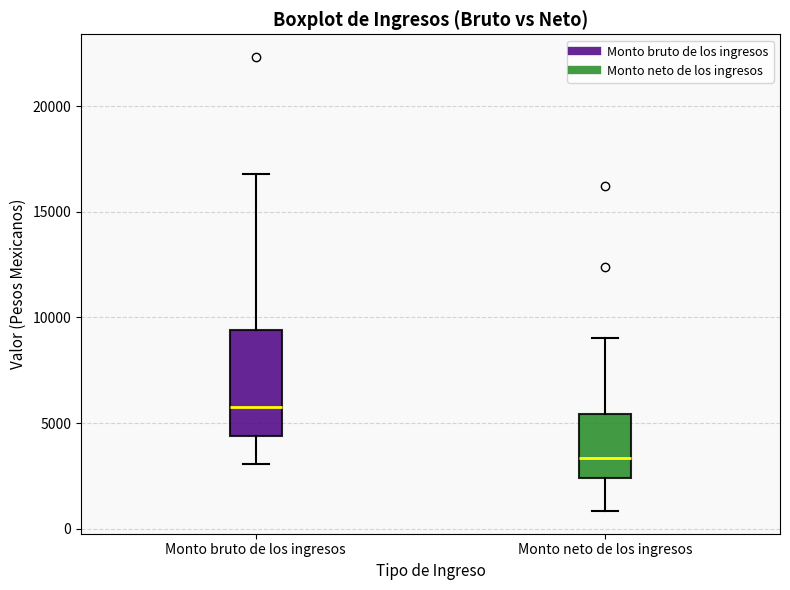

Where does the median line of the box for Monto bruto de los ingresos sit on the y-axis? The values are not printed on the chart, so give them approximately, as read against the axis.

6000